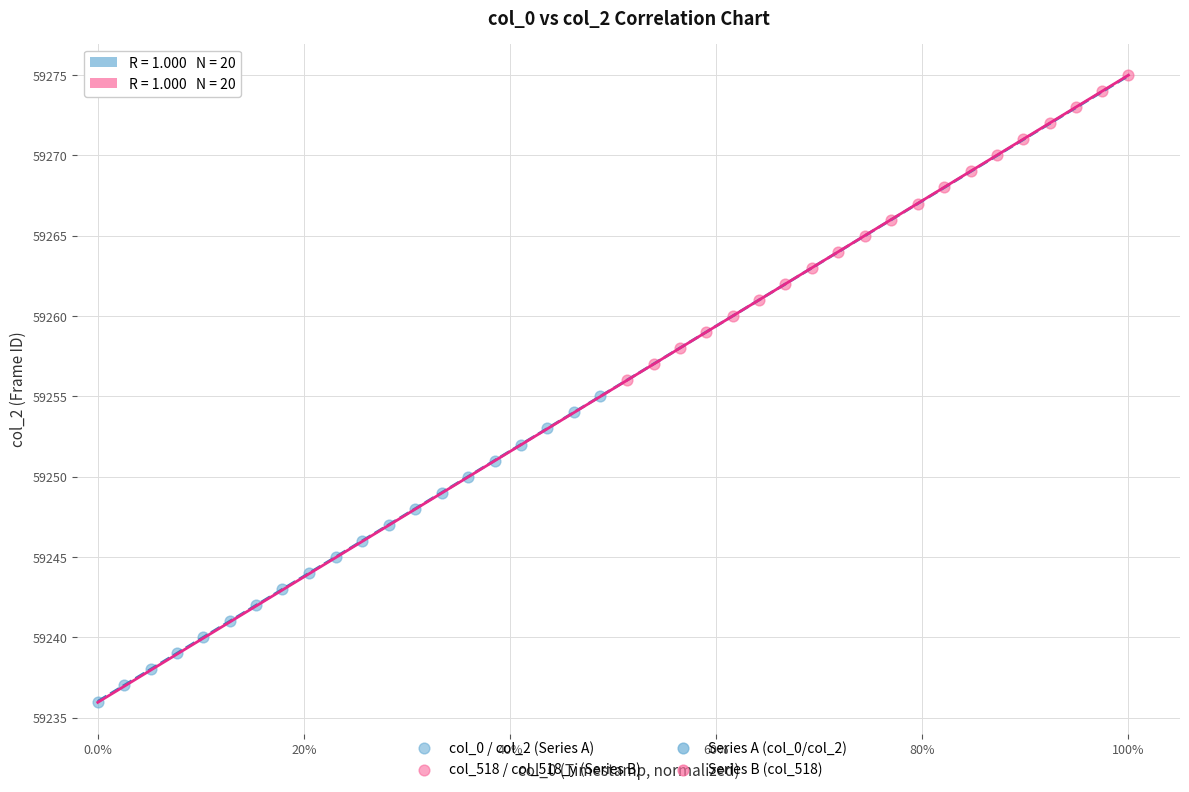

Which series contains the lowest Y value?

col_0 / col_2 (Series A)